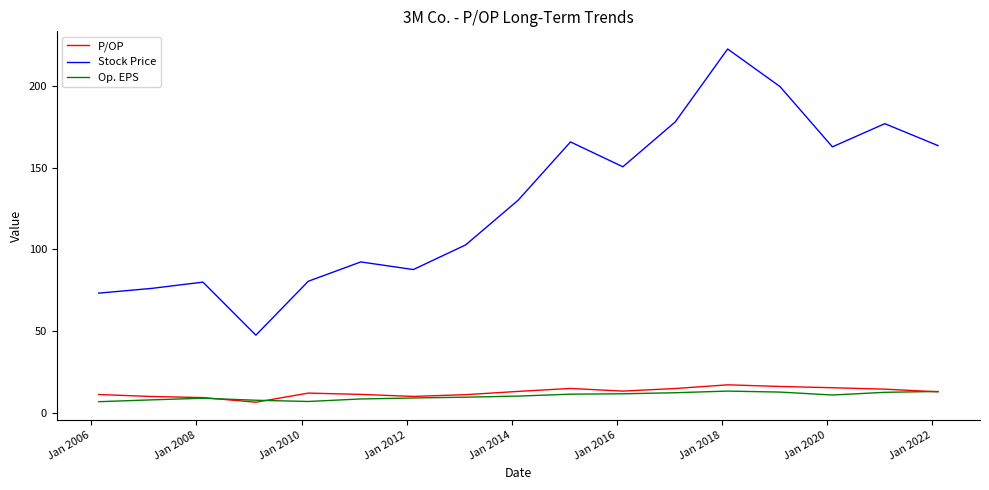

In Stock Price, how many points are higher than both neighbors (excluding endpoints)?

5